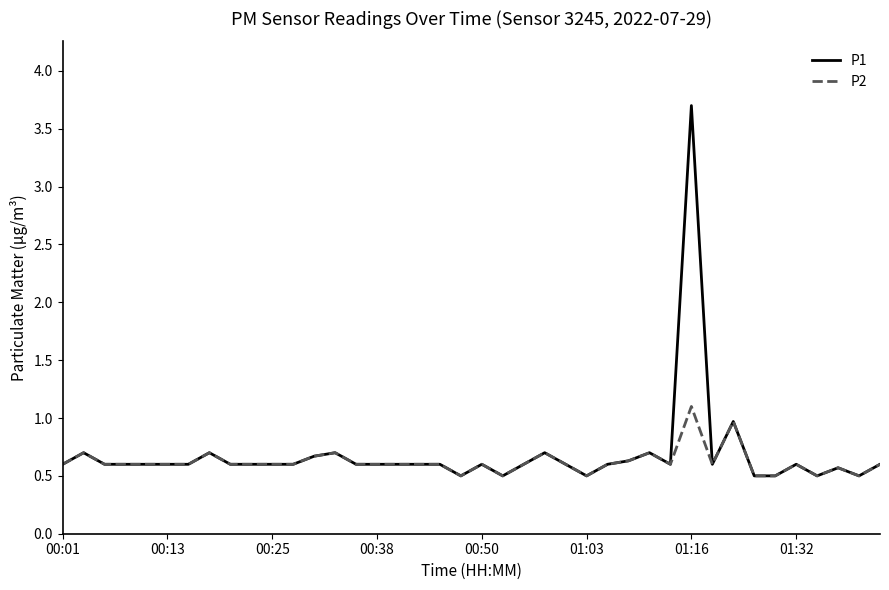

What is the smallest value displayed?

0.5